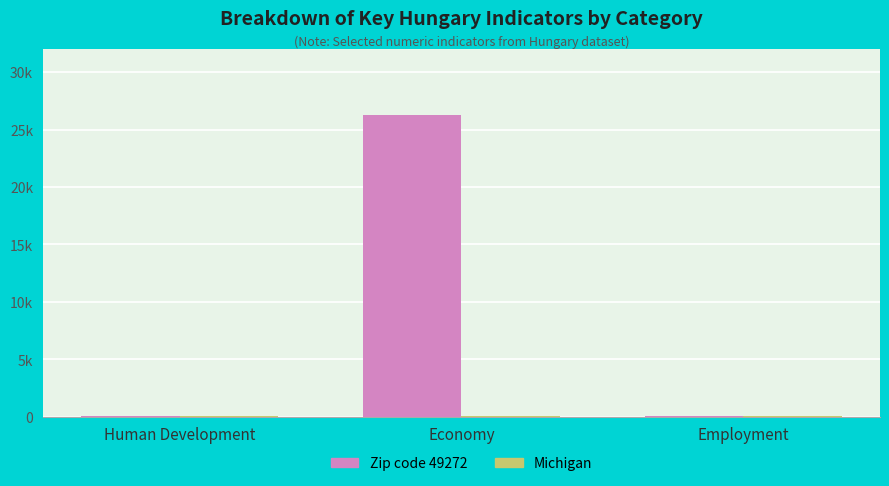

Is it true that Michigan equals 29.7 at Employment?

True